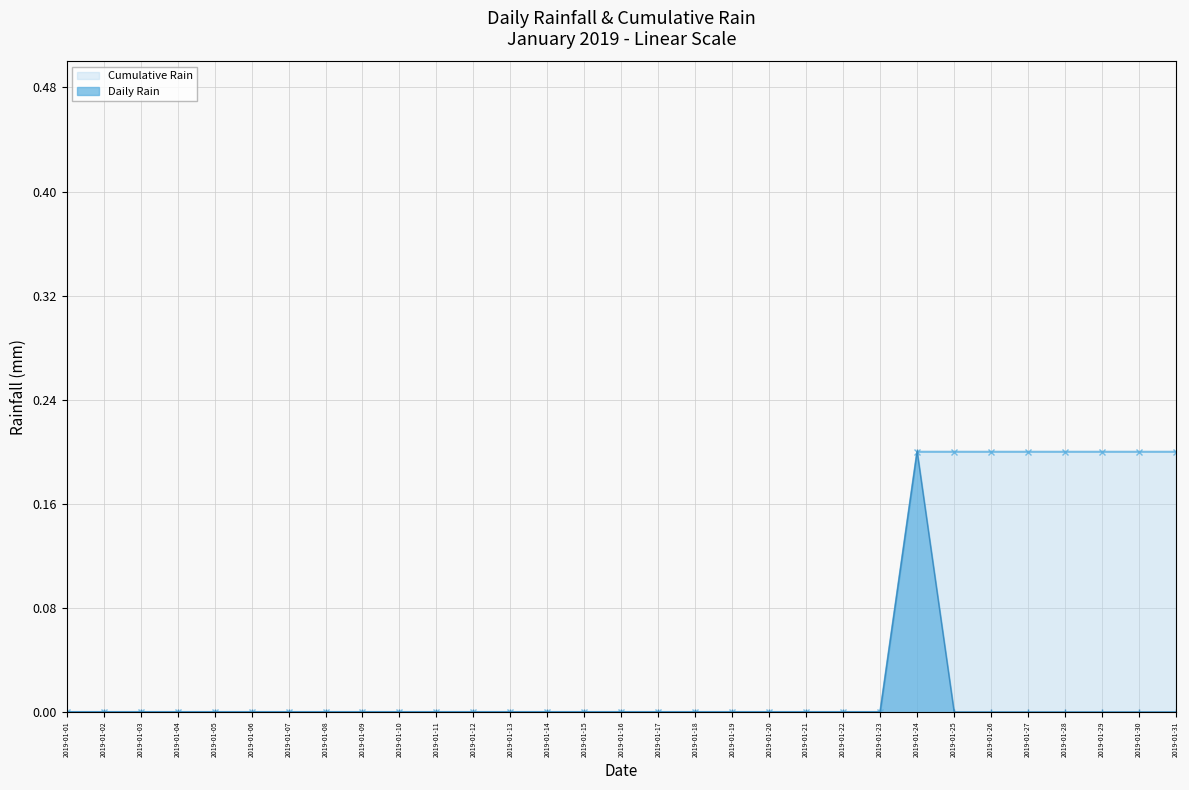

What is the greatest value displayed?

0.2